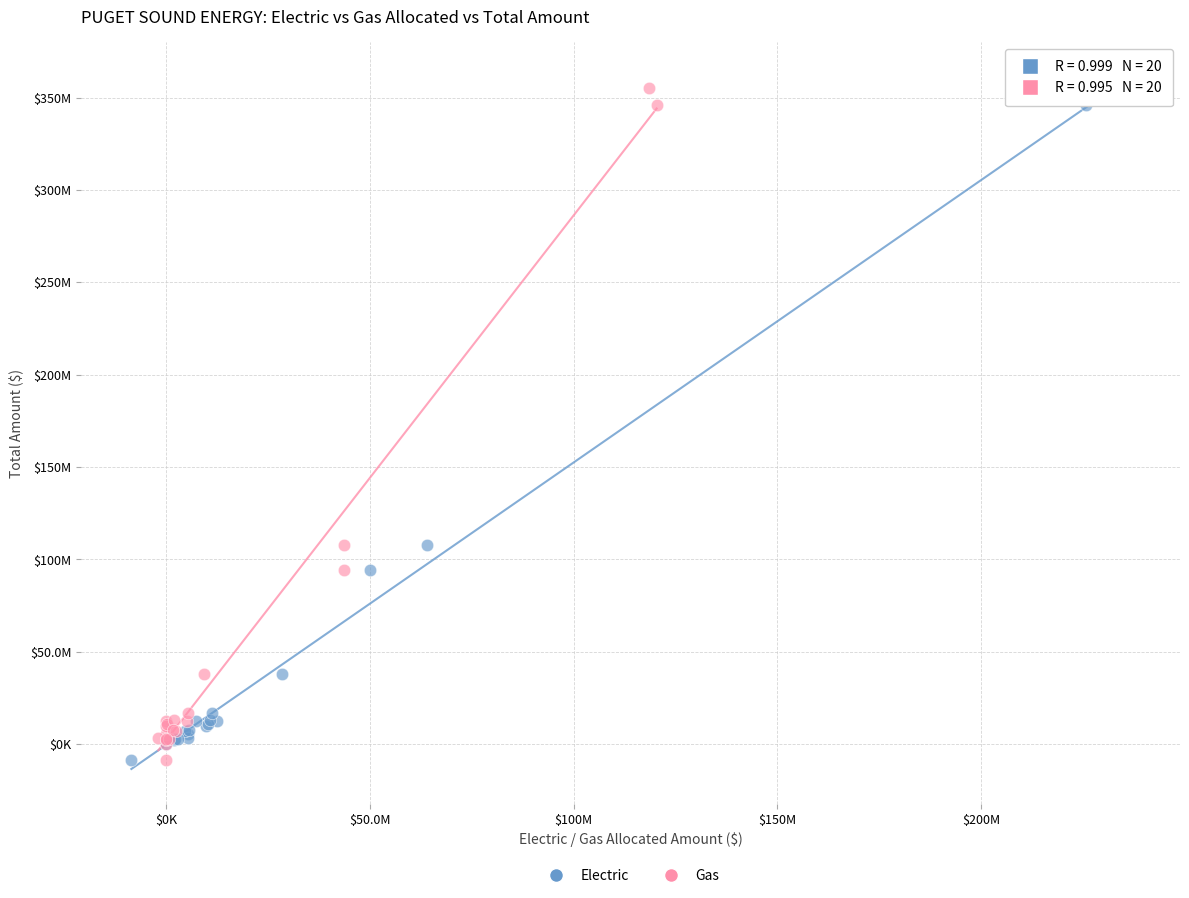

What are all the series names shown in the legend?

Electric, Gas